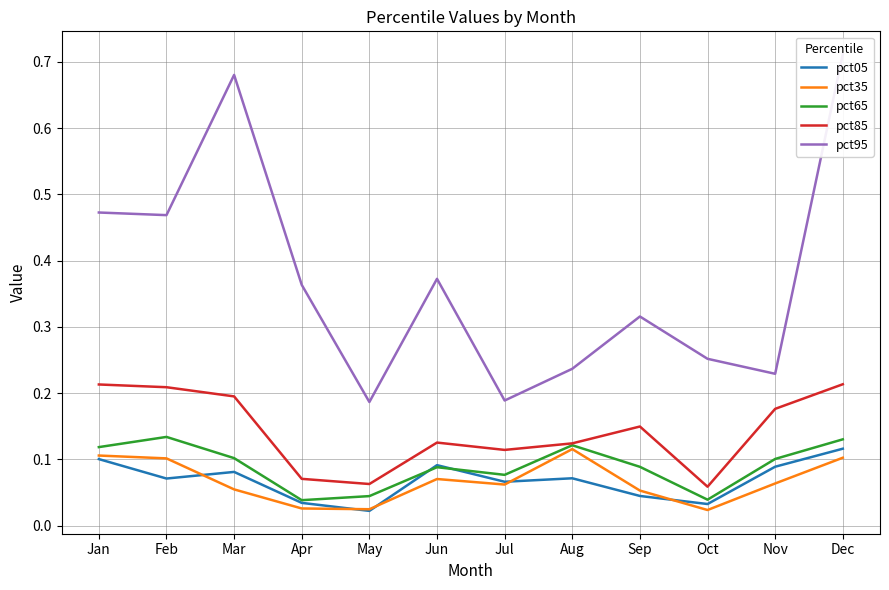

At which label does pct85 reach its minimum?

Oct